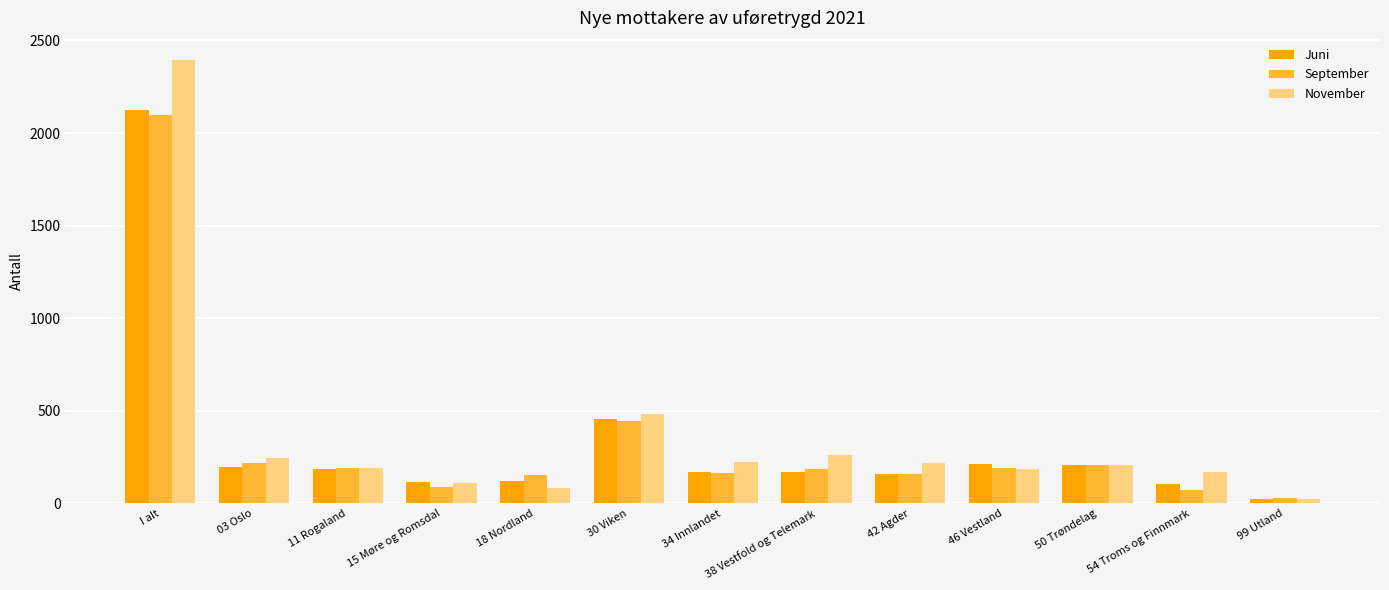

What is the greatest value displayed?

2394